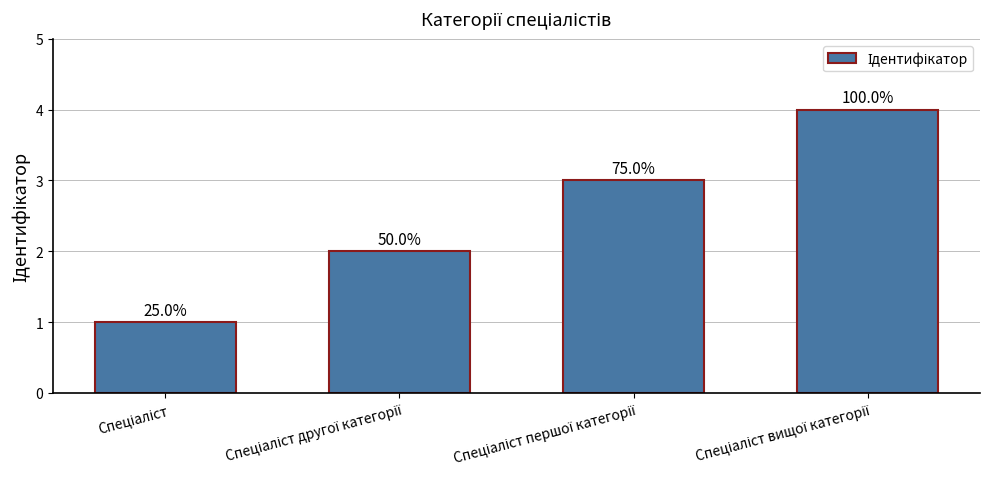

Rank the categories by value from lowest to highest.

Спеціаліст, Спеціаліст другої категорії, Спеціаліст першої категорії, Спеціаліст вищої категорії